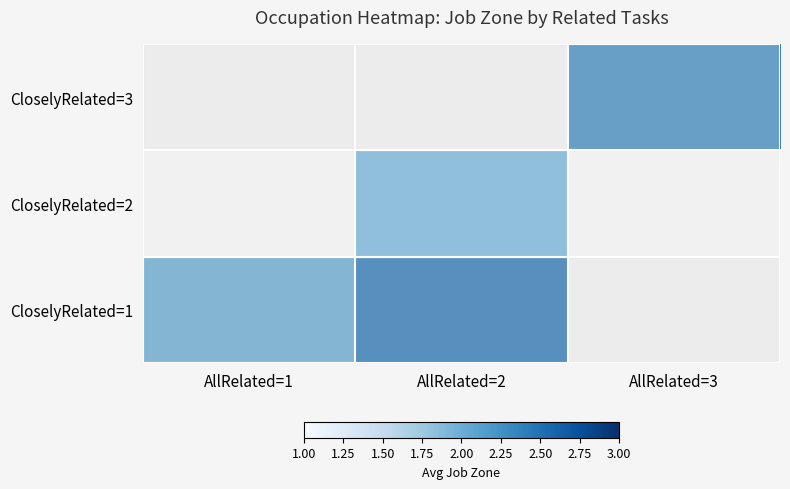

Which category has the highest value across all series?

AllRelated=2